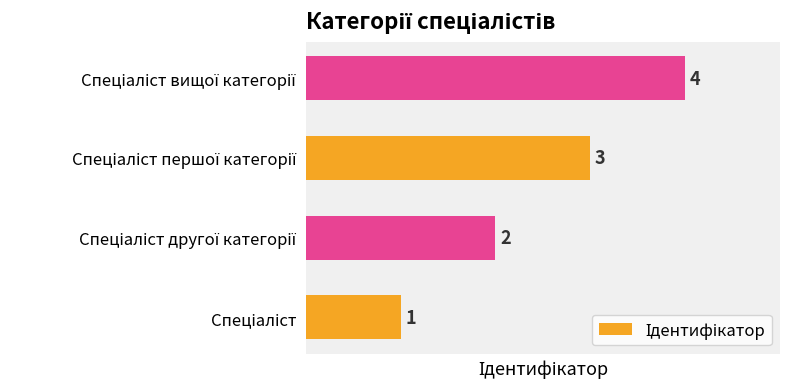

How many bars are there in total?

4